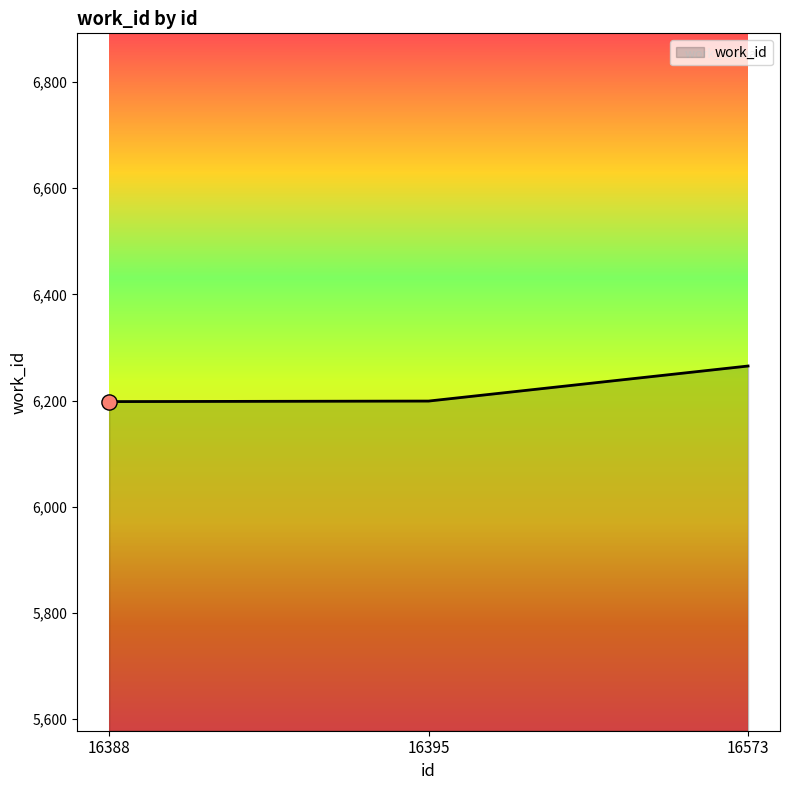

What is the change in value from 16388 to 16573?

+67